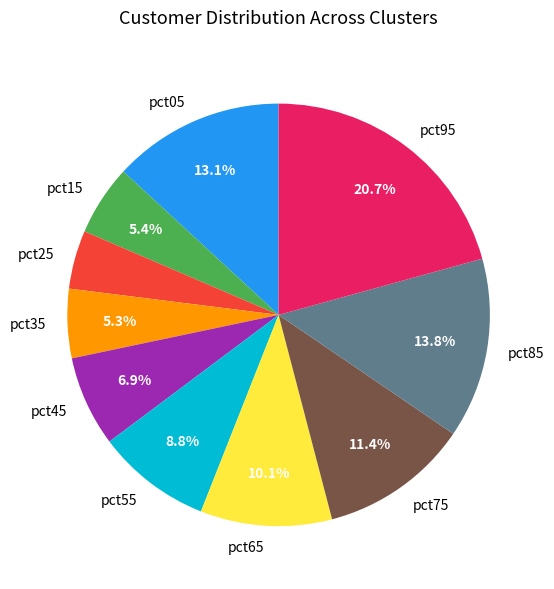

Is it true that pct25 is 4% of the pie?

True